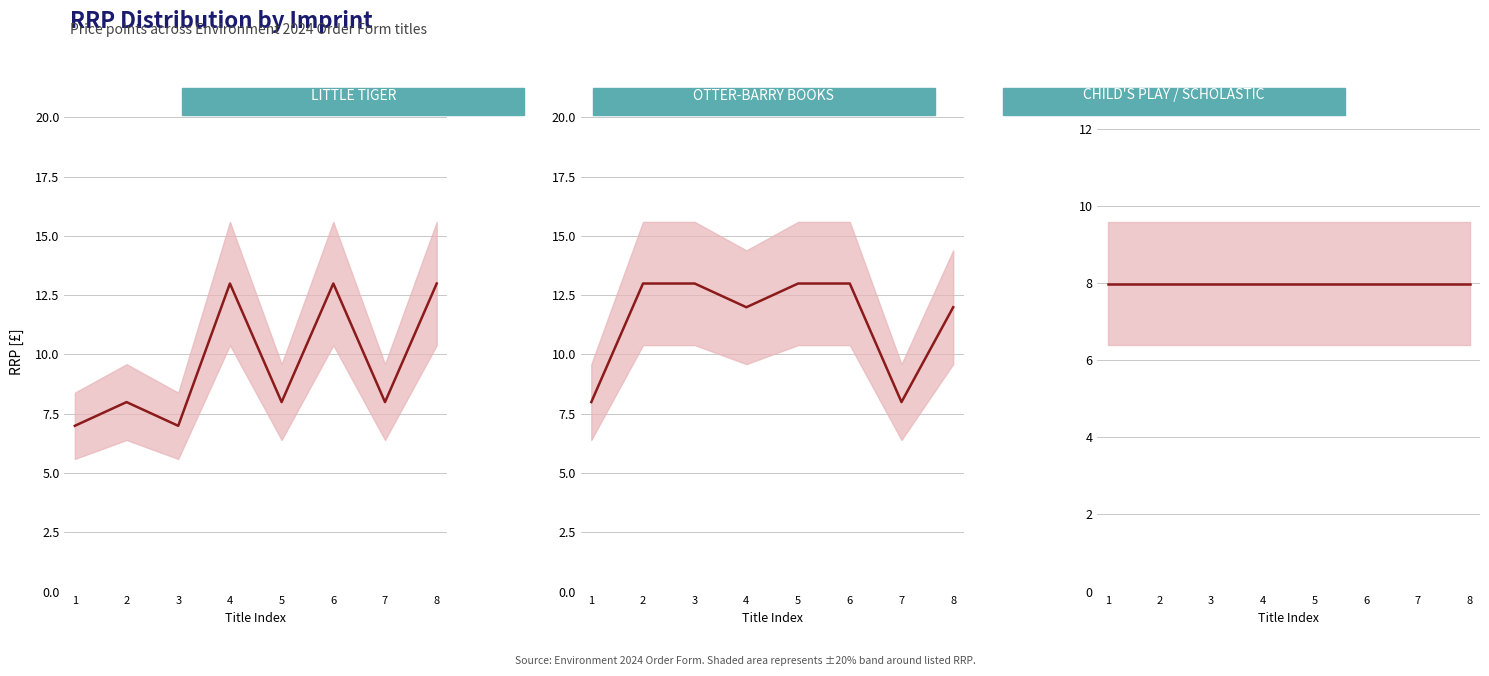

Is it true that CHILD'S PLAY / SCHOLASTIC (mean) equals 8.0 at 3?

True